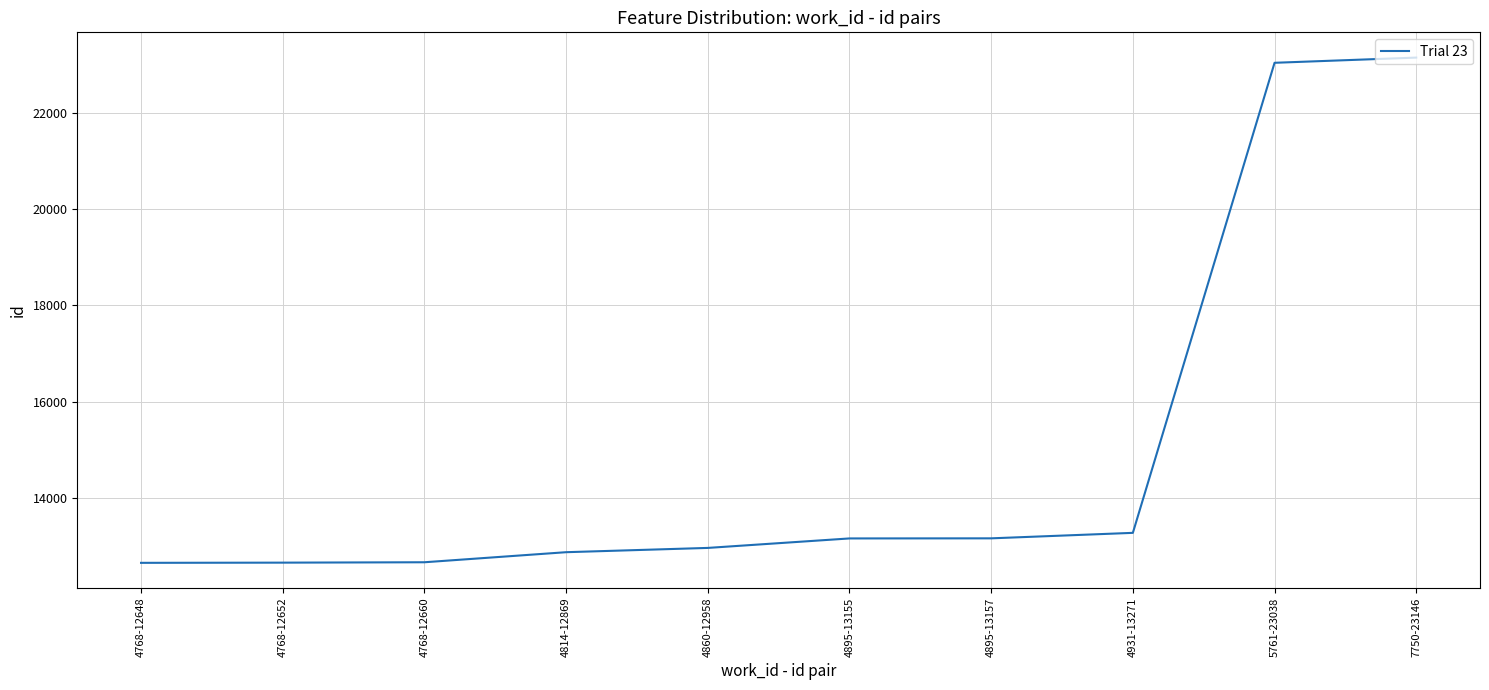

Is it true that the value at 4768-12648 is 12648?

True